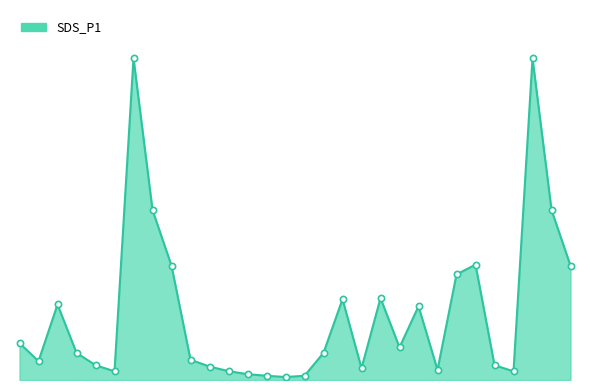

Does the chart have visible grid lines?

No